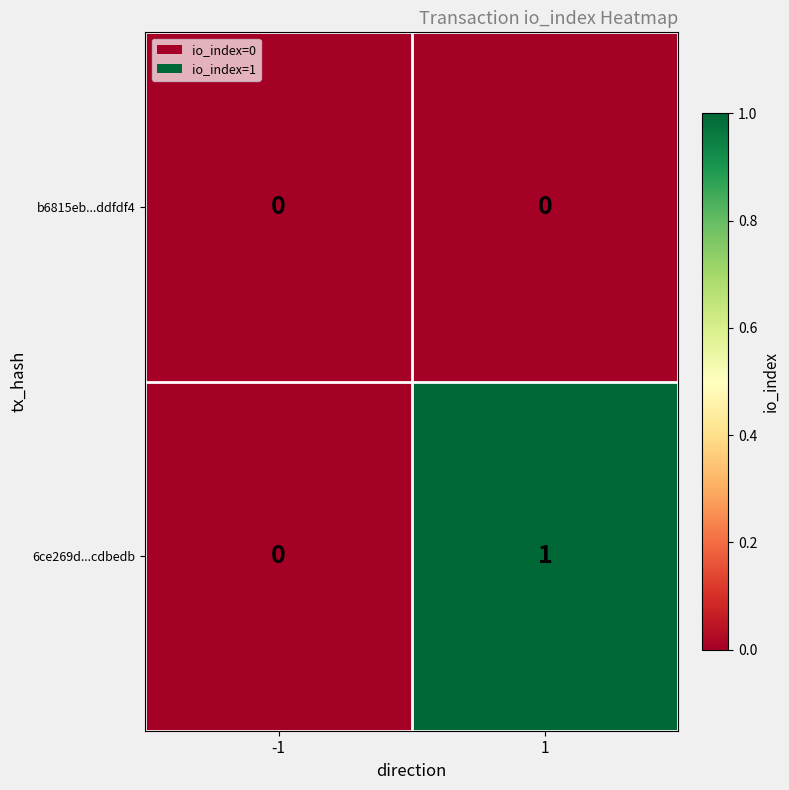

How many data points in 6ce269d...cdbedb are less than 1?

1